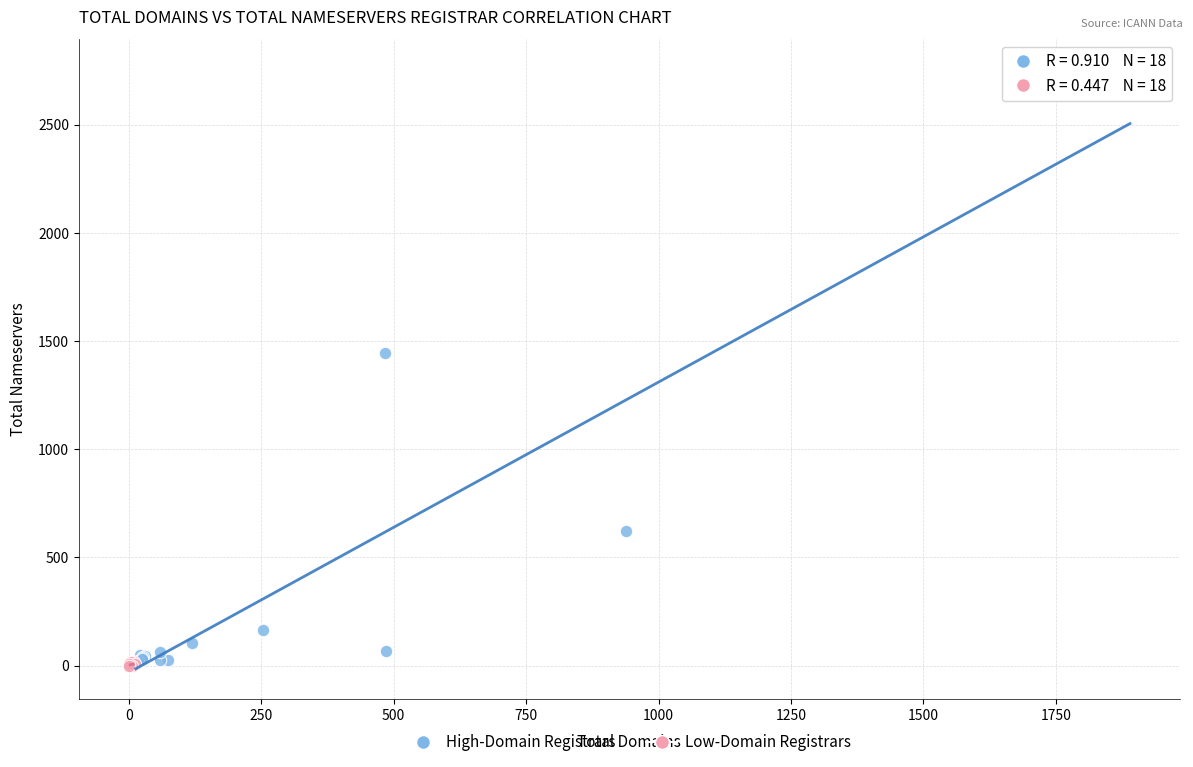

Which series contains the highest Y value?

High-Domain Registrars